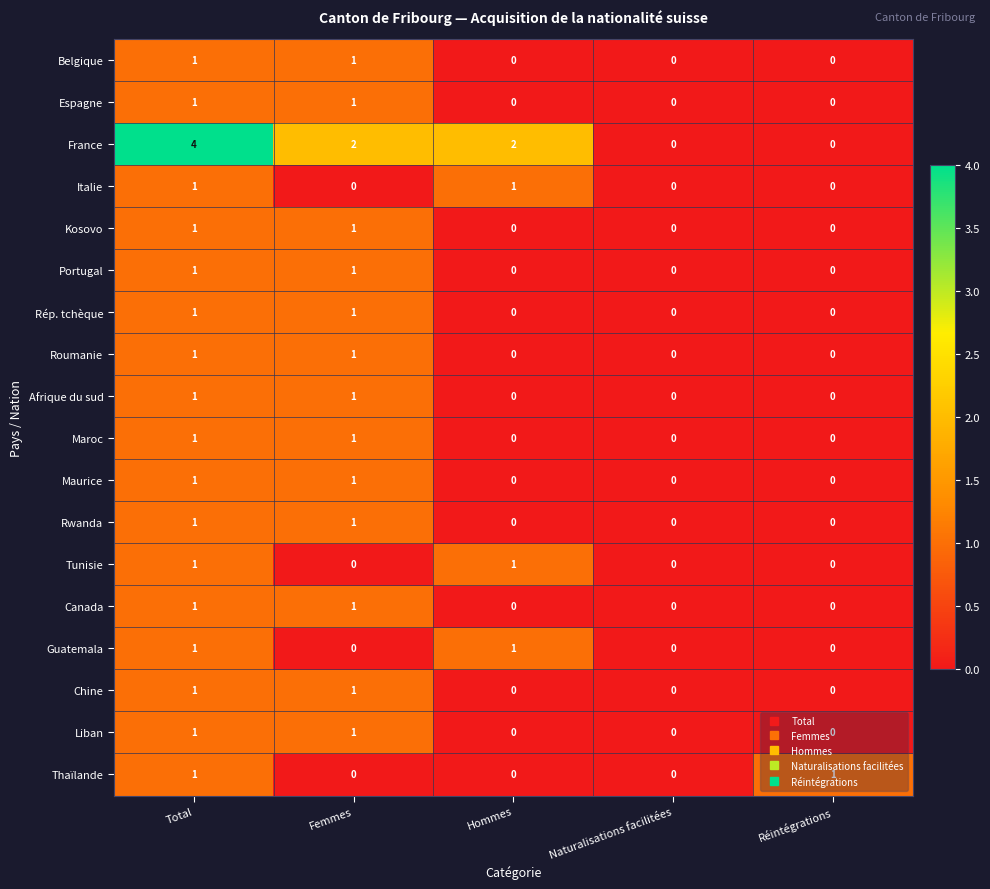

How many values in Chine are above zero?

2